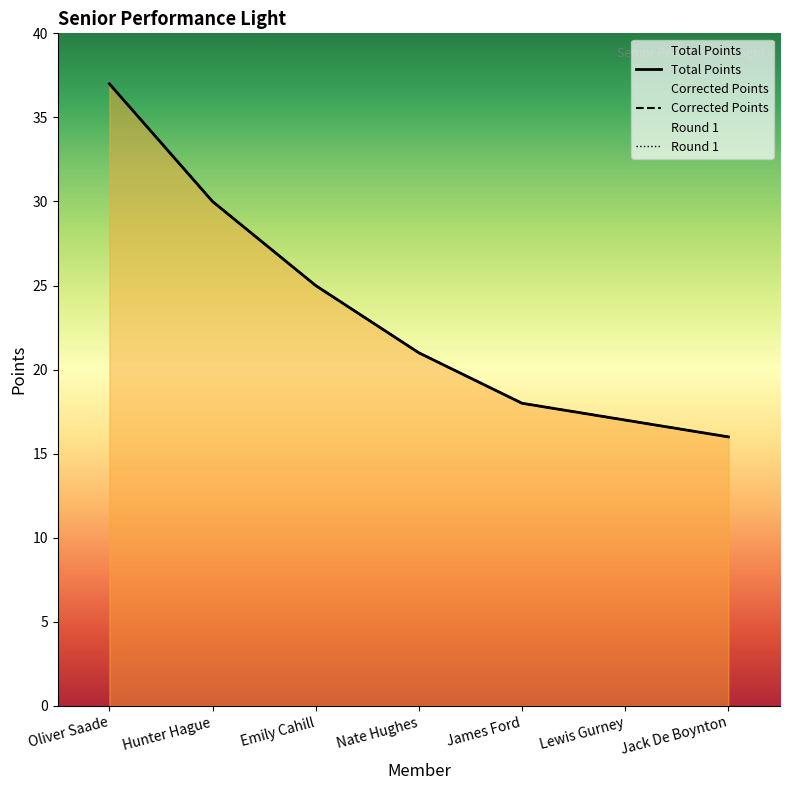

At which category does the chart reach its minimum across all series?

Jack De Boynton